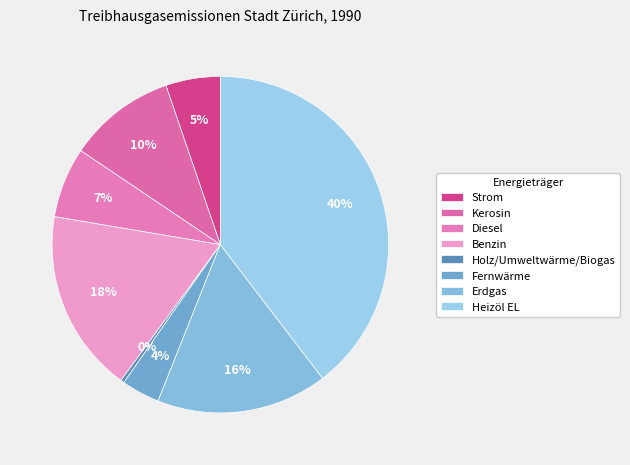

Do Fernwärme and Holz/Umweltwärme/Biogas together represent more than half of the pie?

No